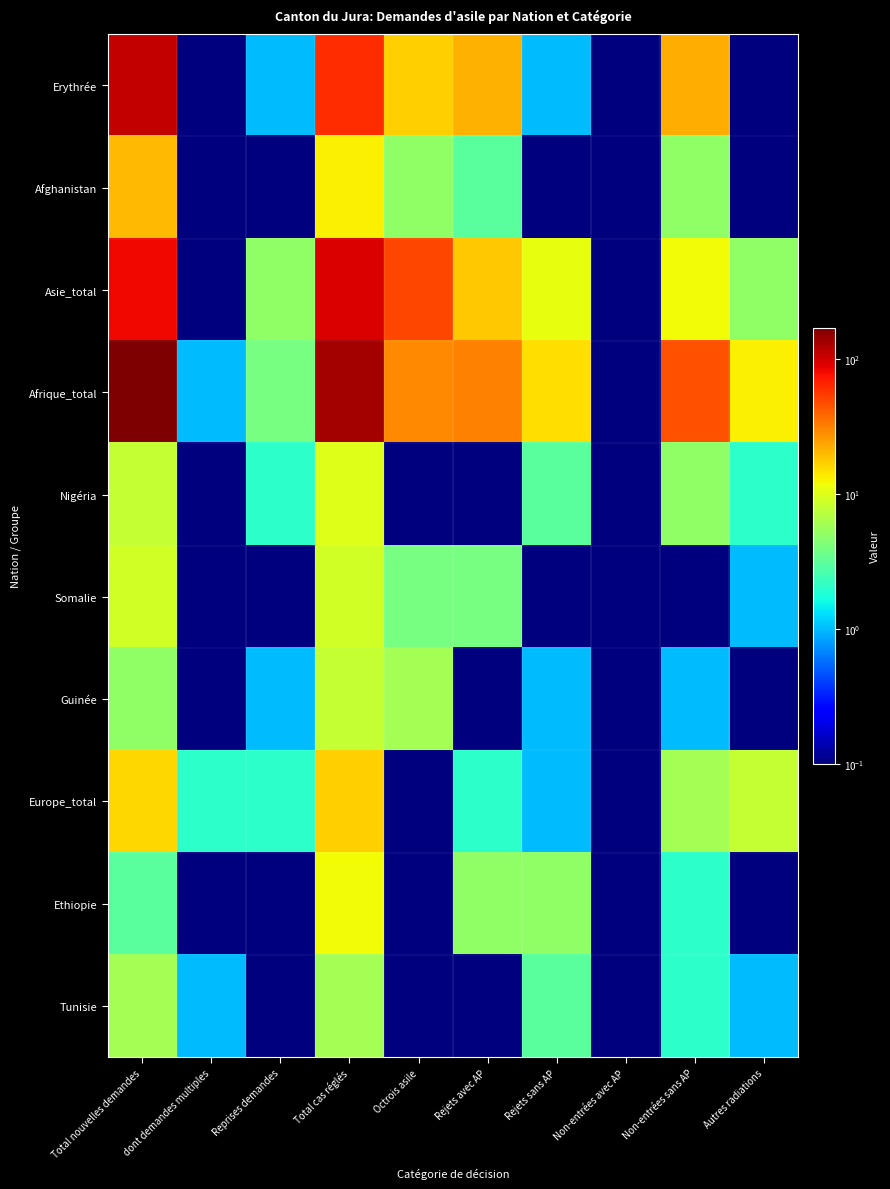

Which series has the largest total across all categories?

Afrique_total